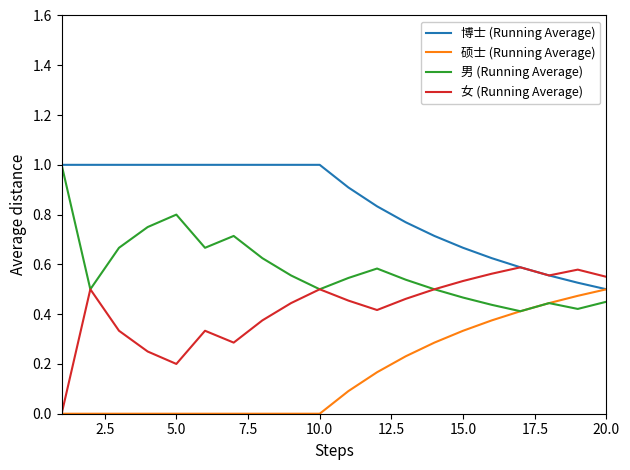

List the series in order of their overall mean, highest first.

博士 (Running Average), 男 (Running Average), 女 (Running Average), 硕士 (Running Average)